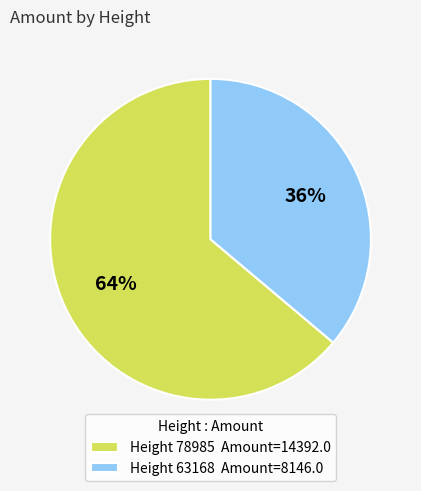

To the nearest percent, what is the difference between the largest and smallest slice percentages?

28%